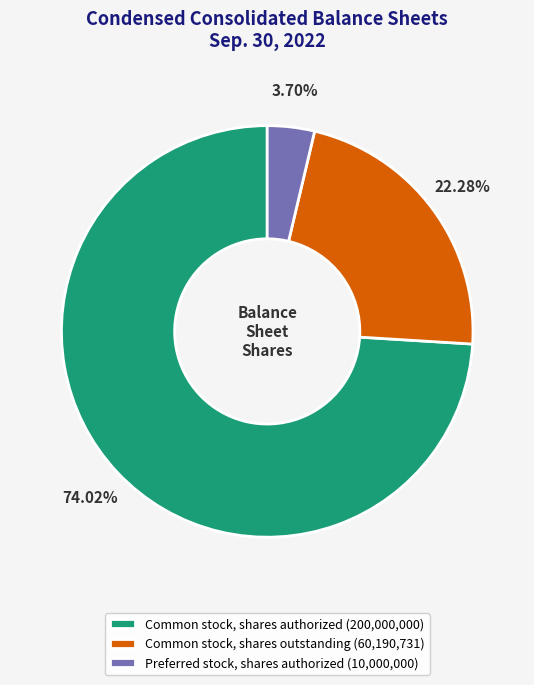

Between Common stock, shares authorized (200,000,000) and Common stock, shares outstanding (60,190,731), which is larger?

Common stock, shares authorized (200,000,000)